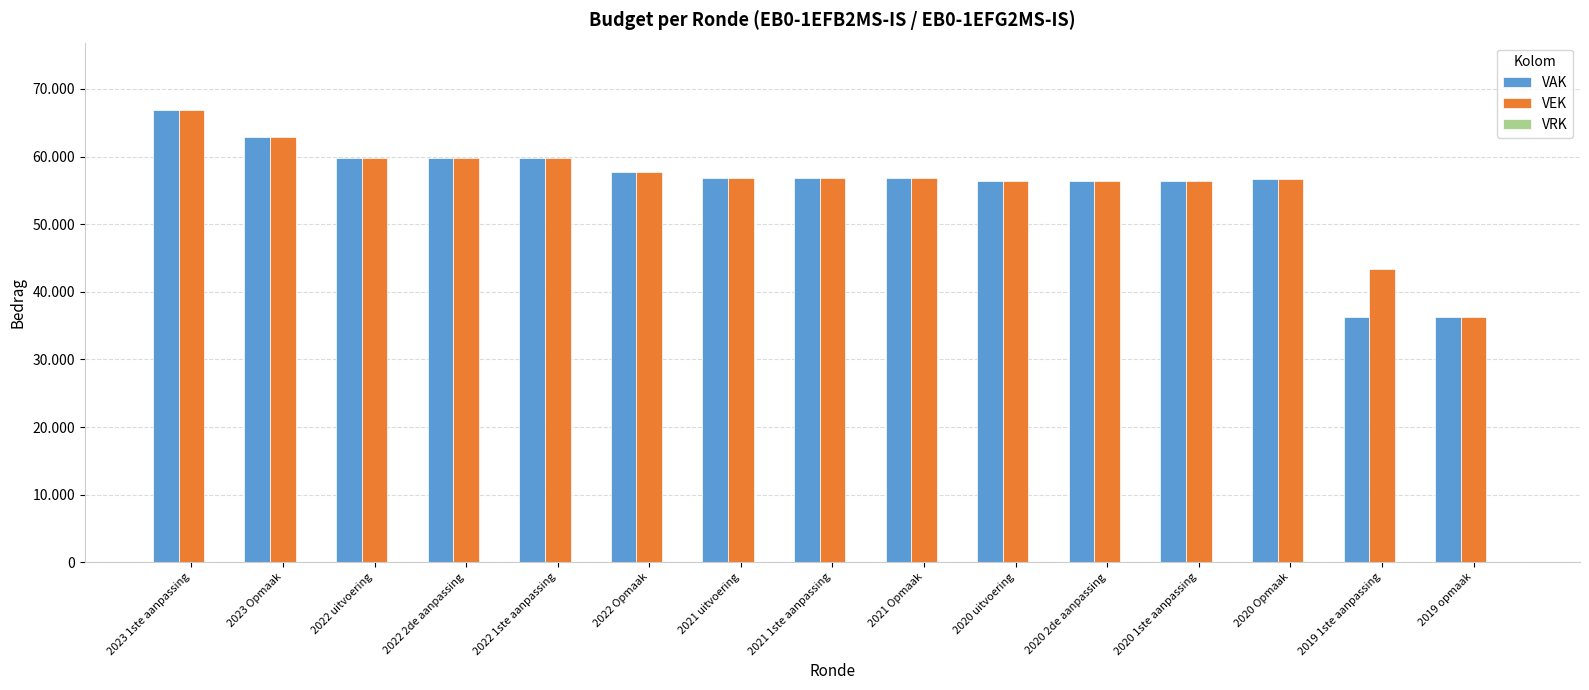

Are the bars horizontal?

No